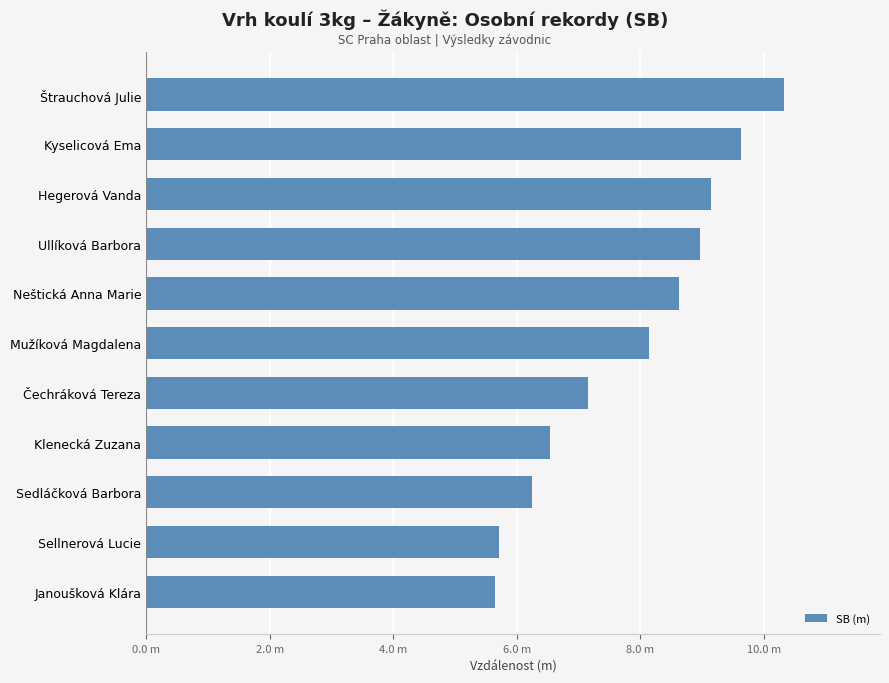

How many data points are less than 8?

5